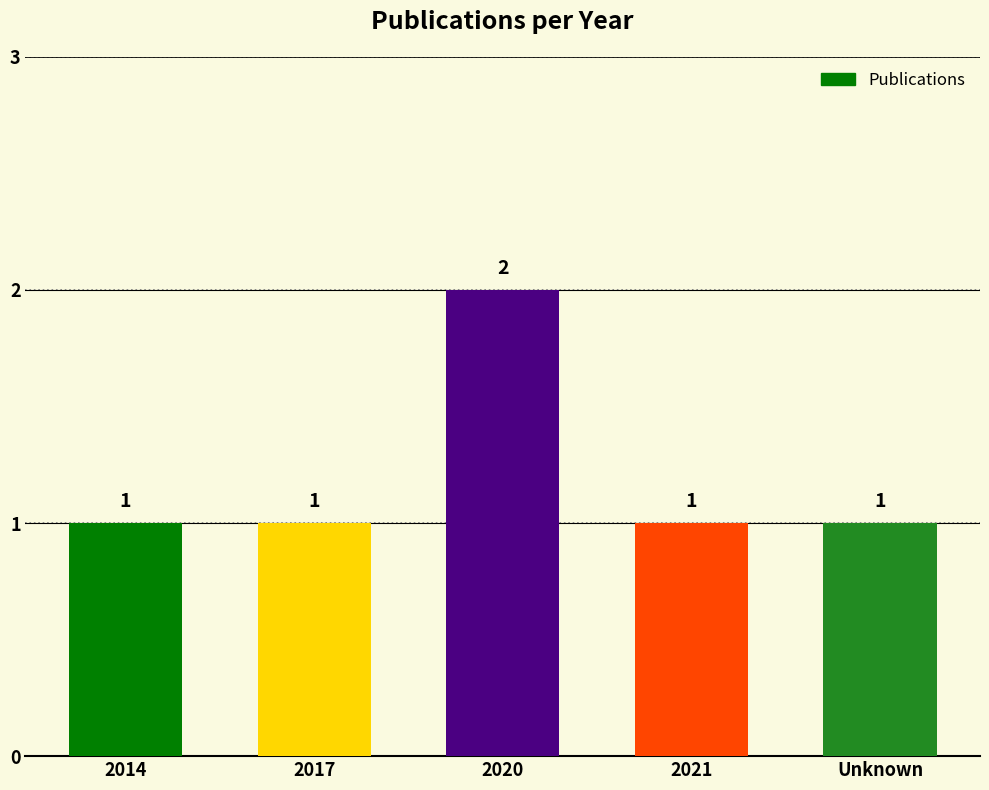

What is the label of the 2nd bar from the left?

2017